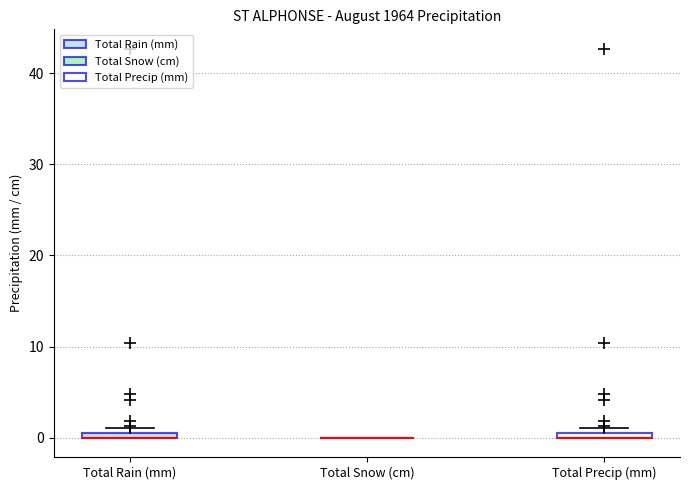

Where is the lower edge of the box for Total Precip (mm) on the y-axis? The values are not printed on the chart, so give them approximately, as read against the axis.

0